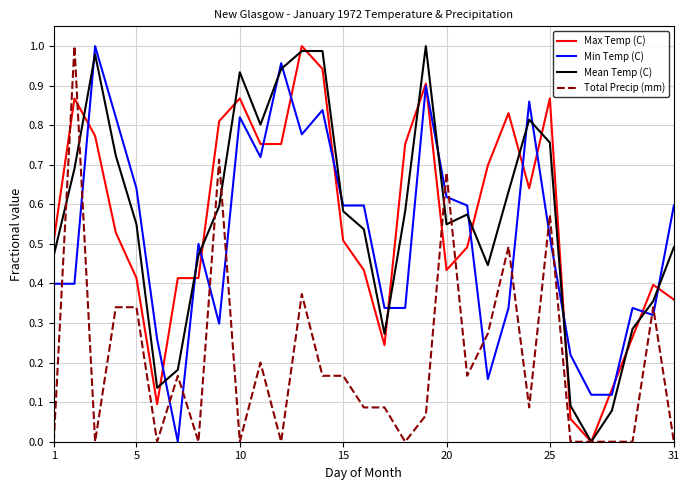

Which series ends up on top after the final intersection of Min Temp (C) and Mean Temp (C)?

Min Temp (C)